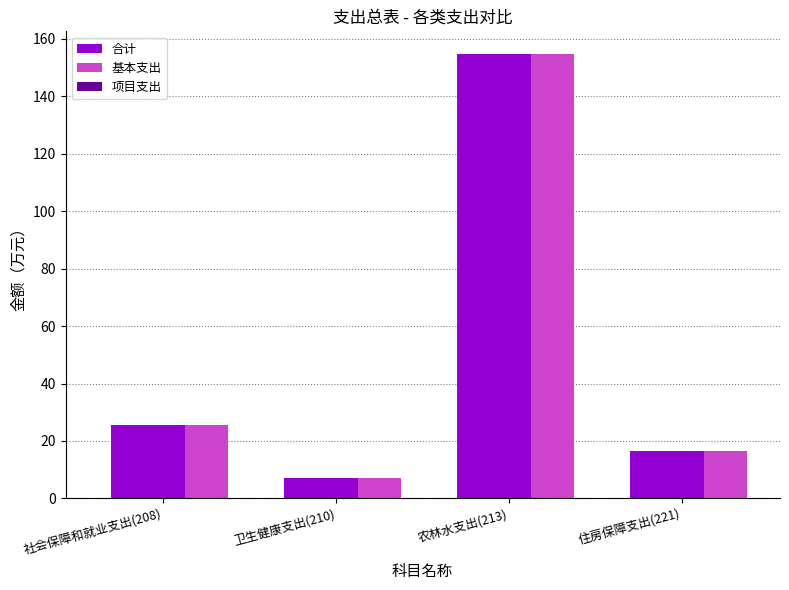

How many bars are there in each group?

2